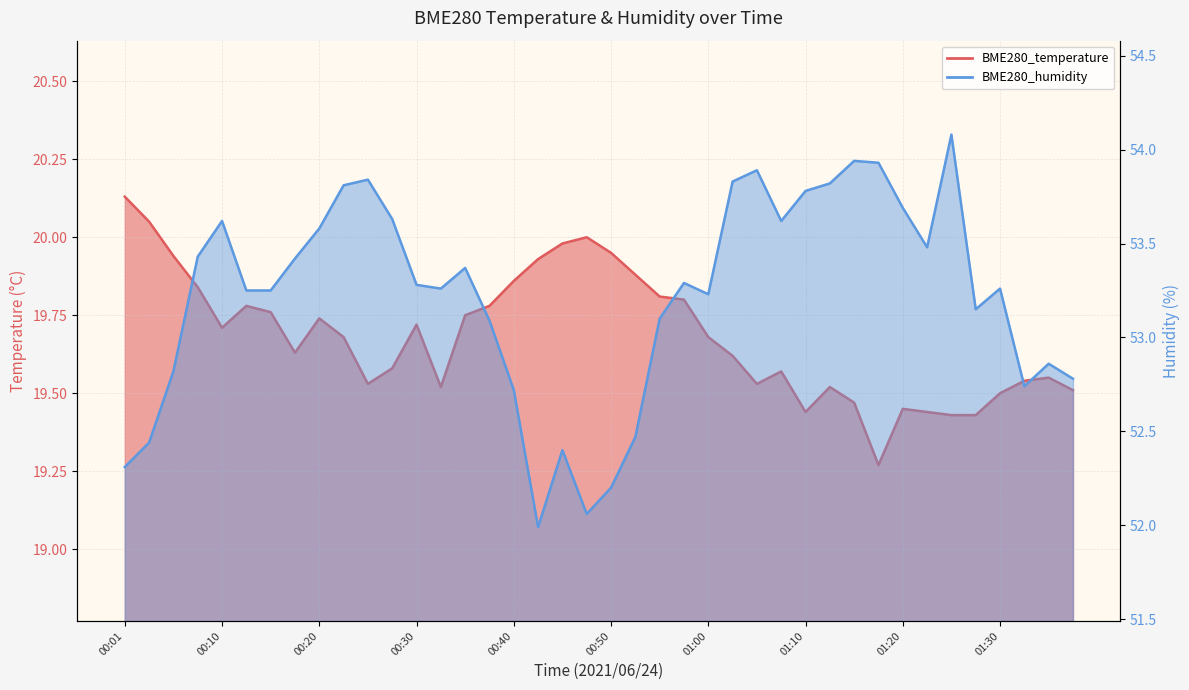

The value of BME280_humidity at 01:03 is 53.8. True or false?

True